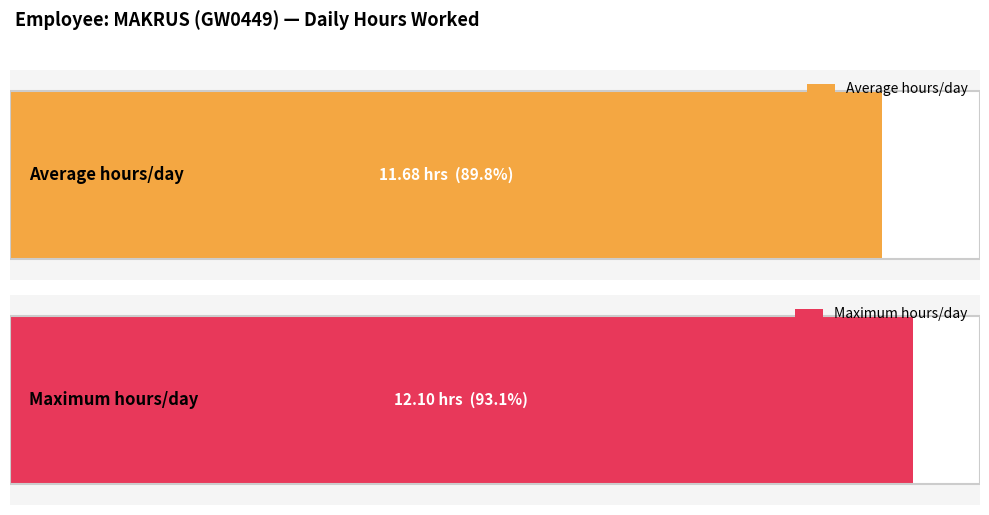

Approximately how many times larger is the value at 12 compared to 20?

1.0